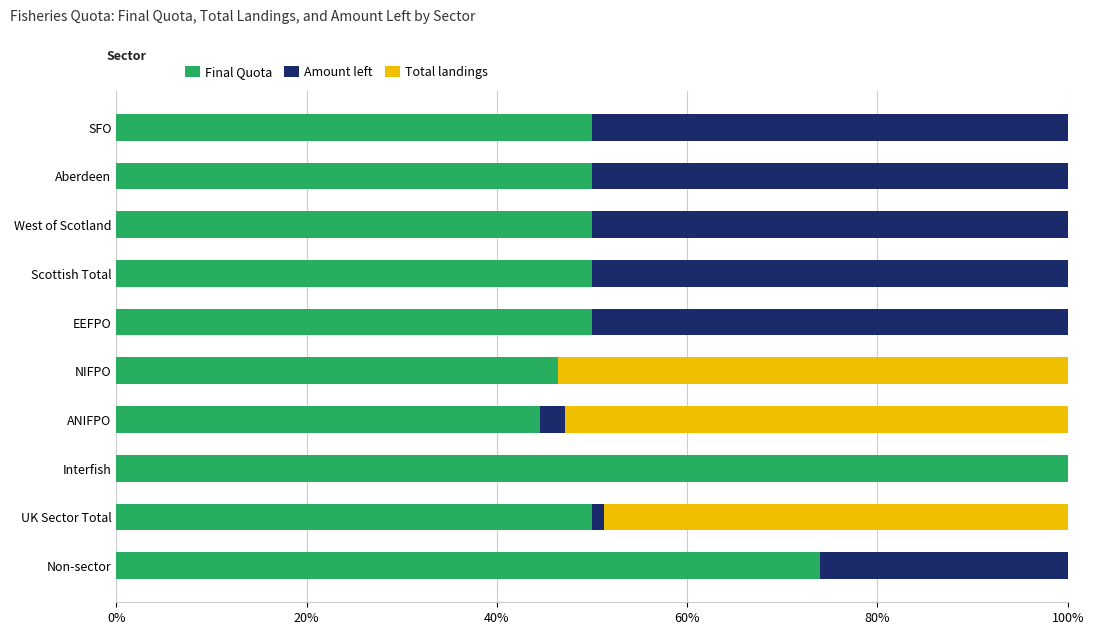

Rank the series by their maximum value, from highest to lowest.

Final Quota, Total landings, Amount left